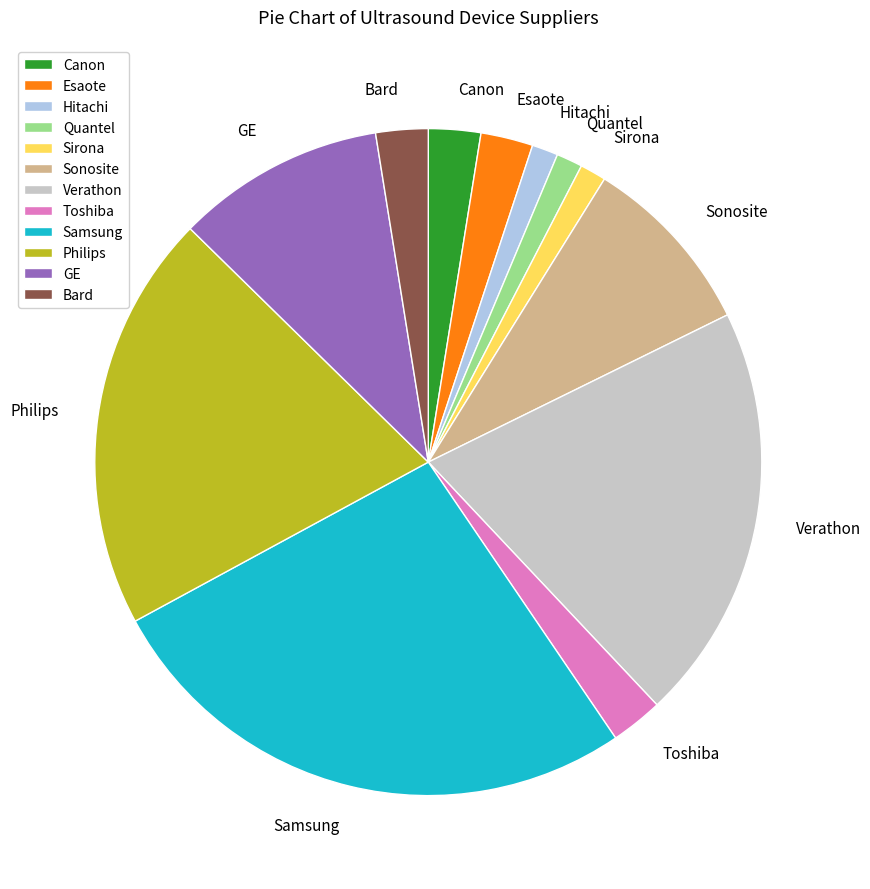

True or false: Philips accounts for 20% of the total.

True